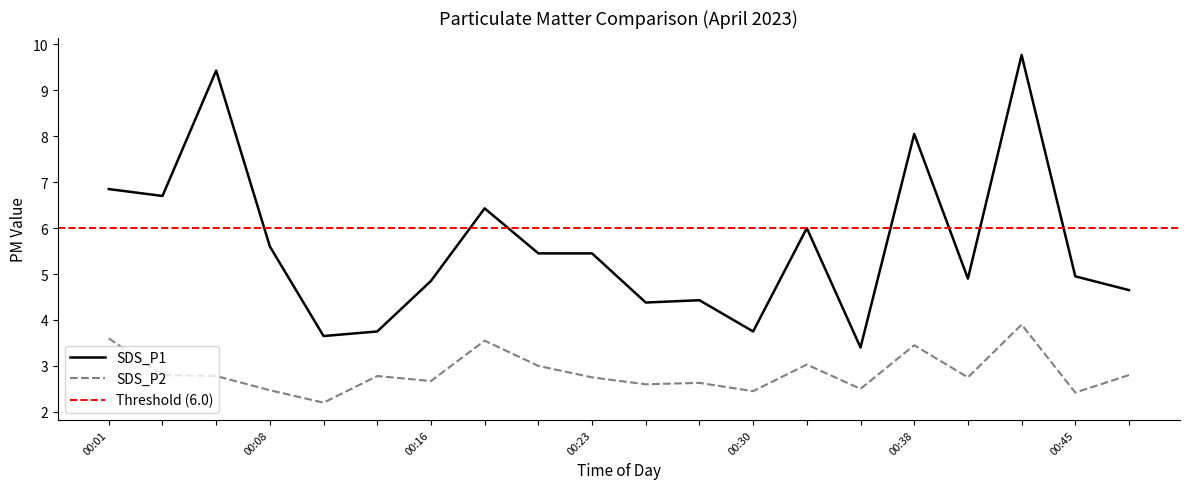

True or false: SDS_P2 and SDS_P1 cross at least once.

False